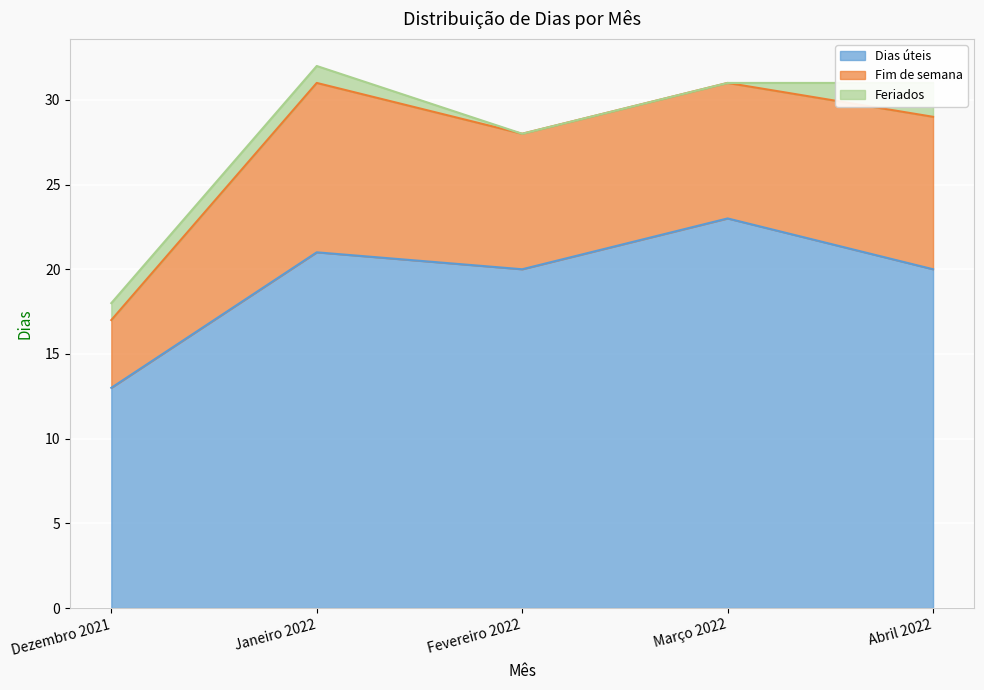

Does the chart display data point markers on the line(s)?

No